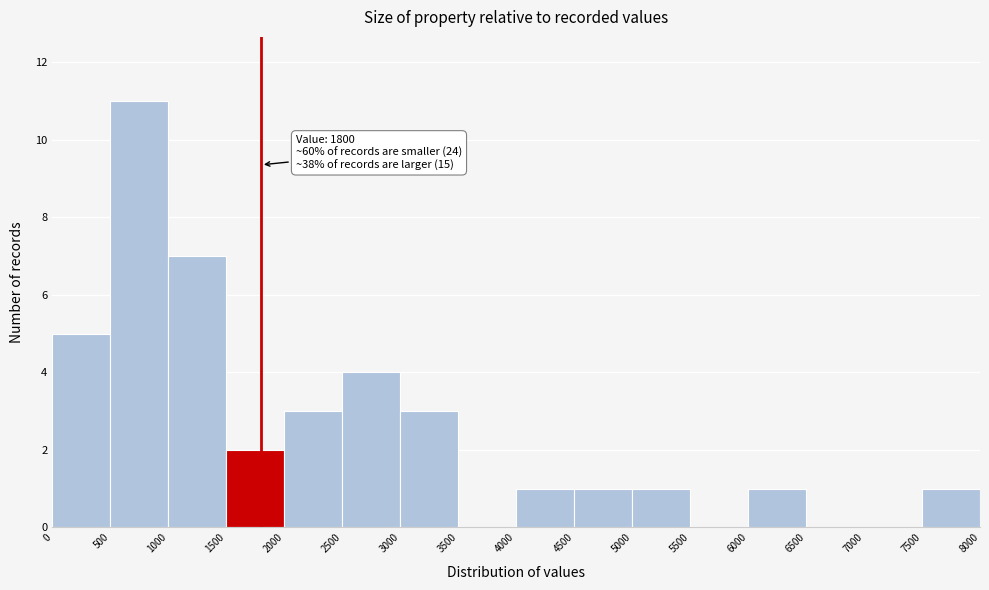

Over which range of the x-axis is the bar tallest?

500 to 1000